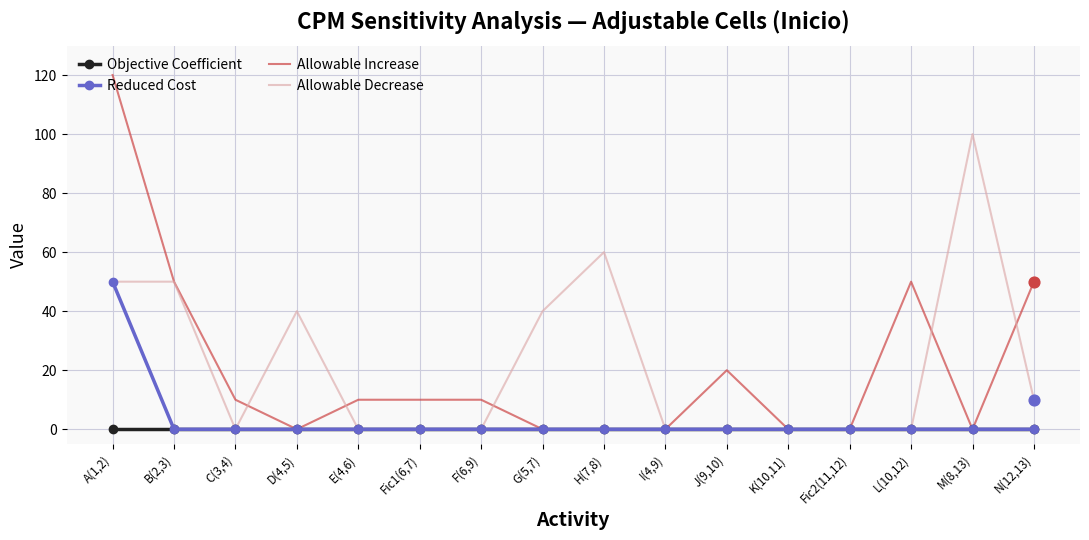

What is the difference between the highest and lowest values at B(2,3)?

50